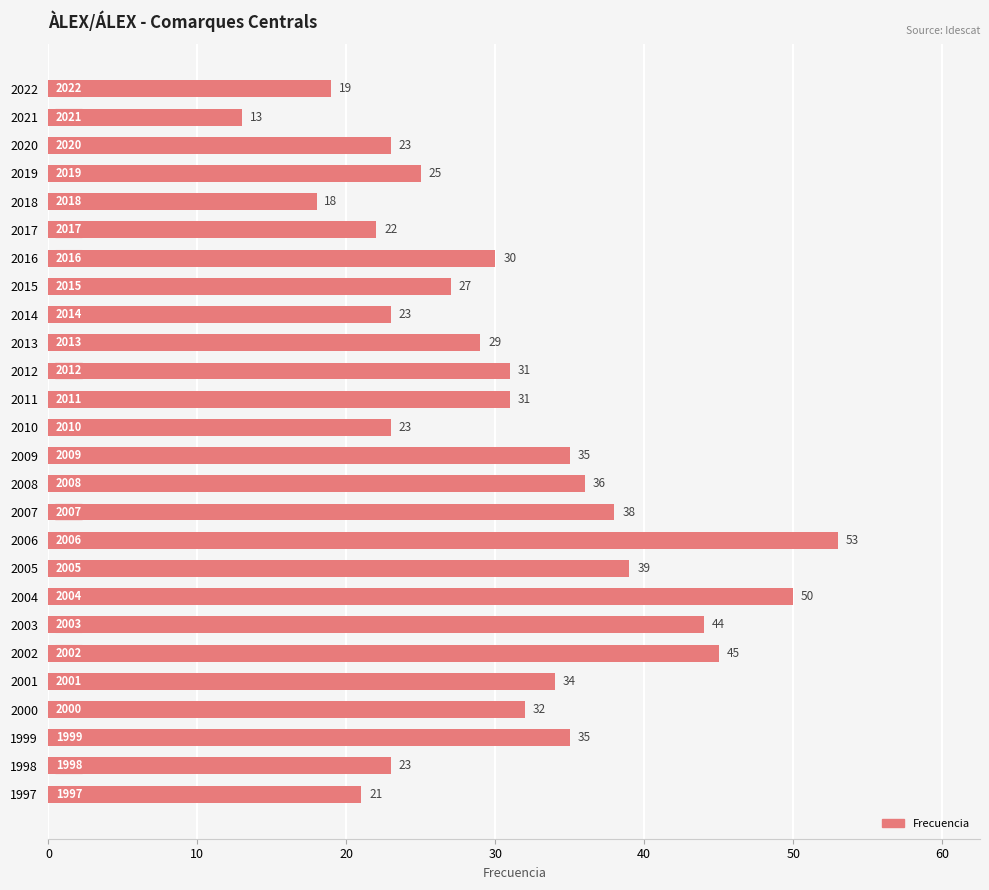

What is the difference between the maximum and minimum values?

40